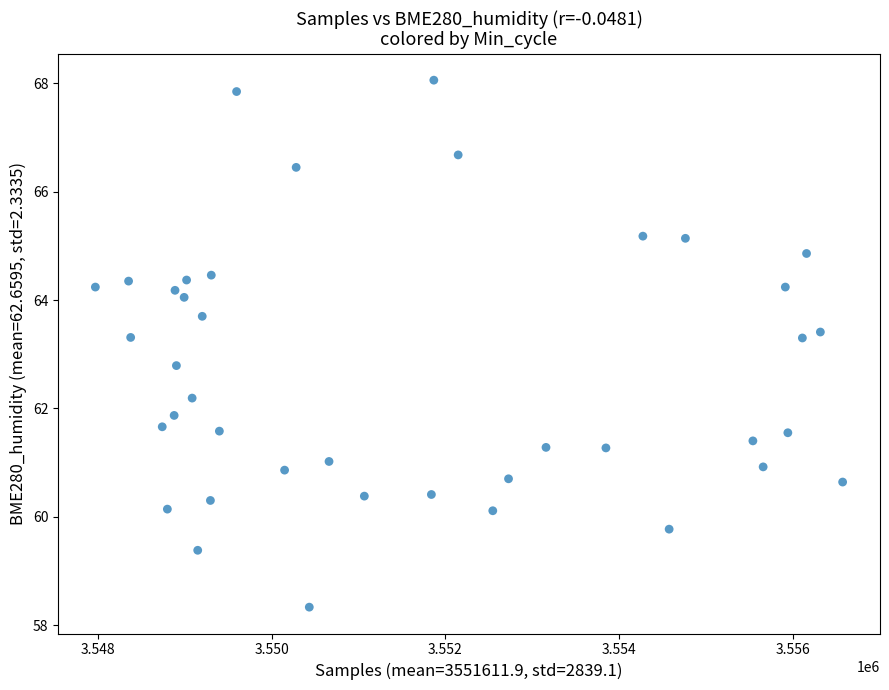

What is the range of X values (max minus min)?

8593.0